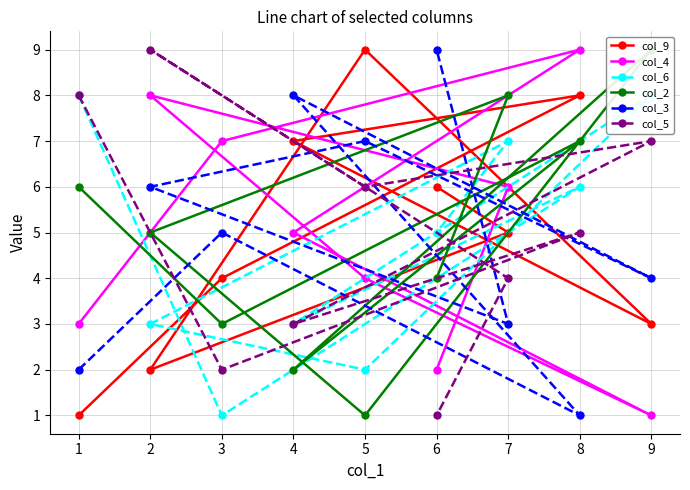

Rank the series by their maximum value, from lowest to highest.

col_6, col_9, col_4, col_2, col_3, col_5